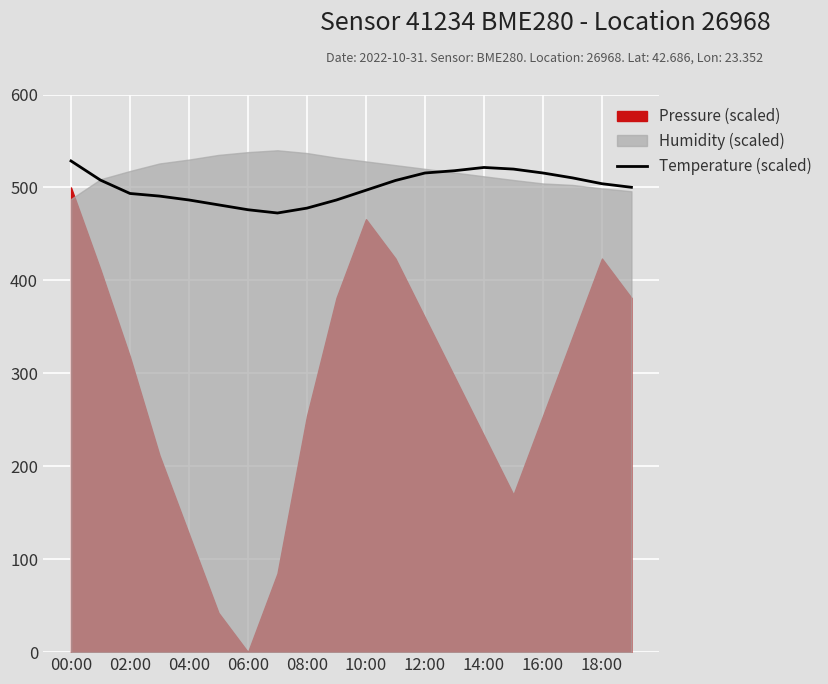

The value of Temperature (scaled) at 02:00 is 117.1. True or false?

False